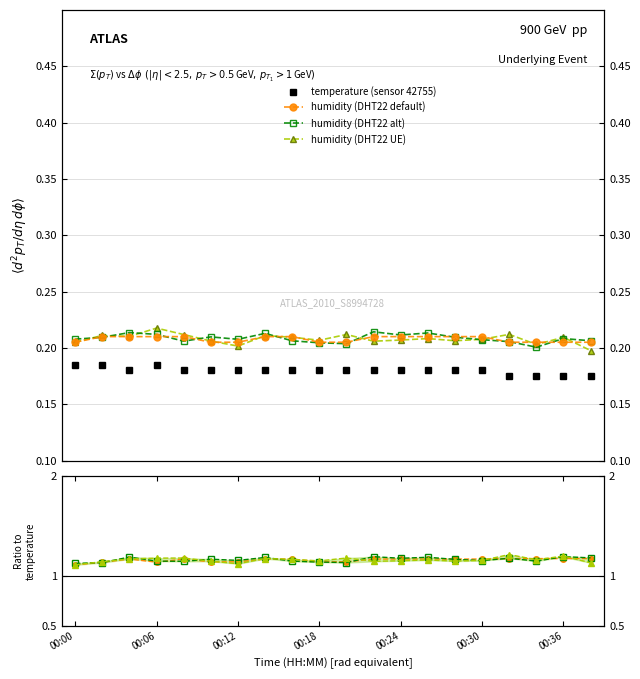

Between 00:00 and 19, which series saw the biggest shift?

humidity (DHT22 default)